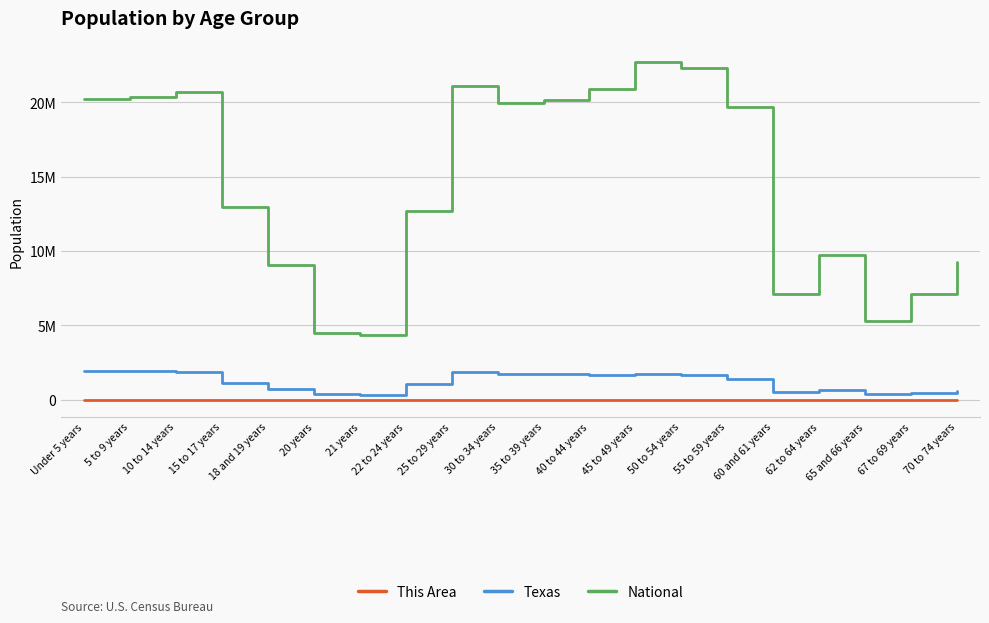

List the labels in order of This Area value, smallest first.

21 years, 20 years, 65 and 66 years, 67 to 69 years, 70 to 74 years, 60 and 61 years, 62 to 64 years, 18 and 19 years, 22 to 24 years, 15 to 17 years, 55 to 59 years, 25 to 29 years, 30 to 34 years, 50 to 54 years, Under 5 years, 45 to 49 years, 35 to 39 years, 40 to 44 years, 5 to 9 years, 10 to 14 years